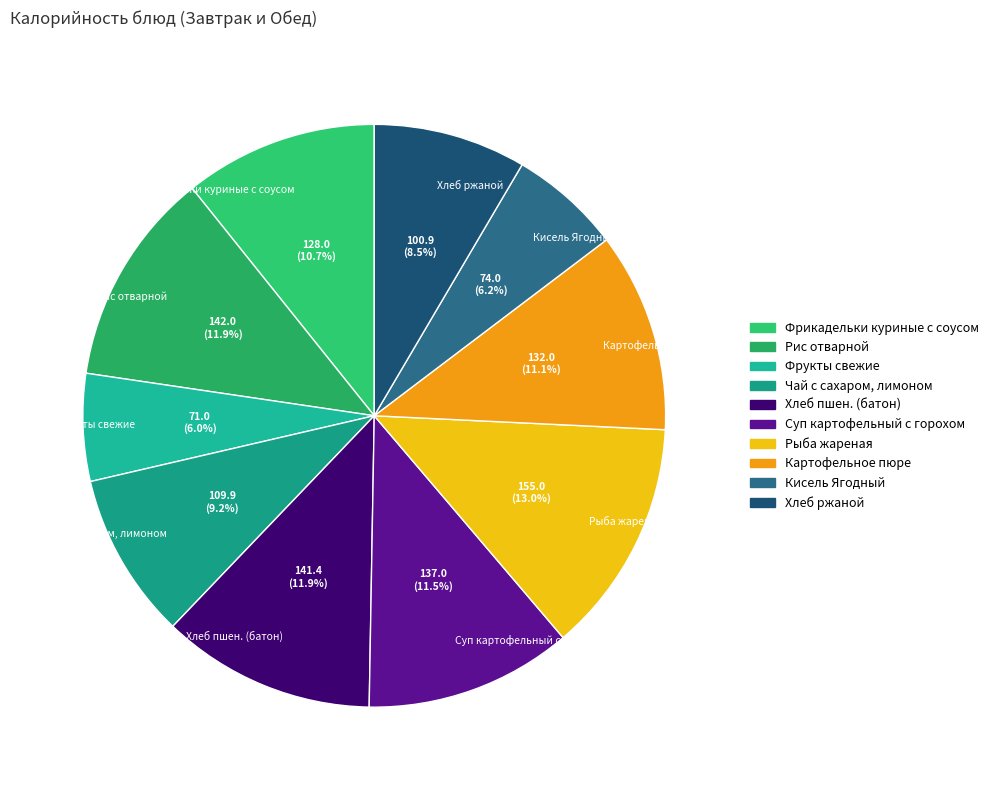

Approximately how many times larger is the value at Картофельное пюре compared to Рис отварной?

0.9